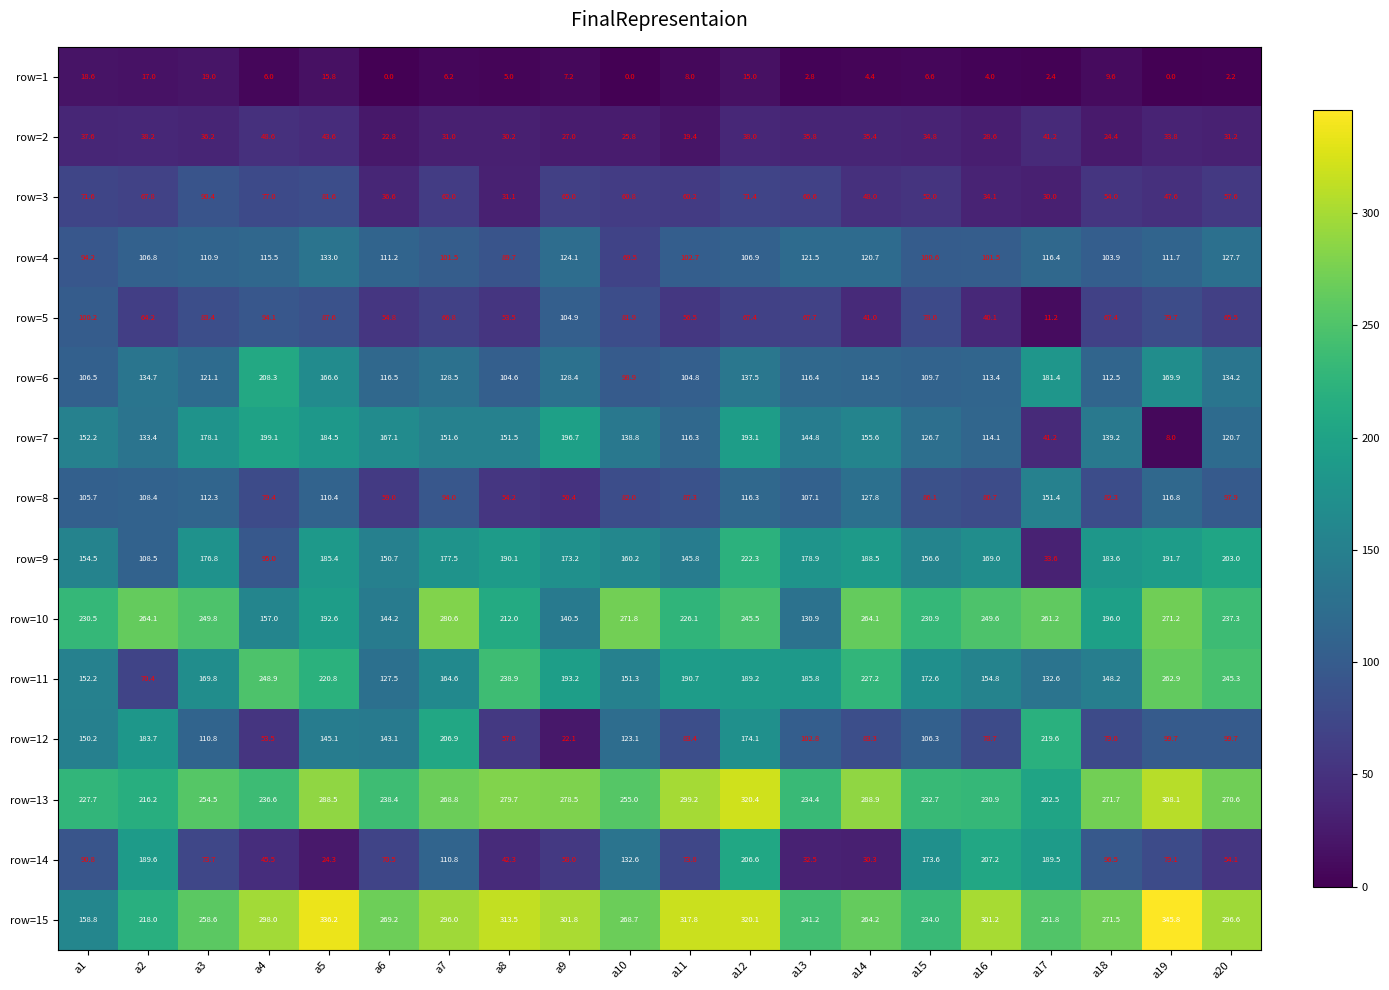

Which series has the largest total across all categories?

row=15